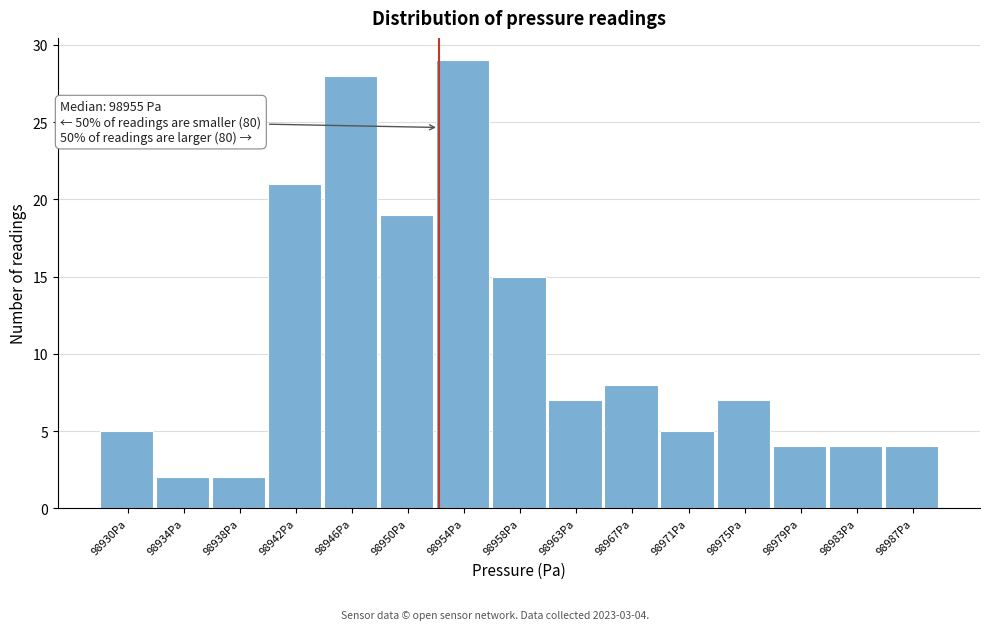

Reading left to right, extract all data points from this chart.

5	2	2	21	28	19	29	15	7	8	5	7	4	4	4